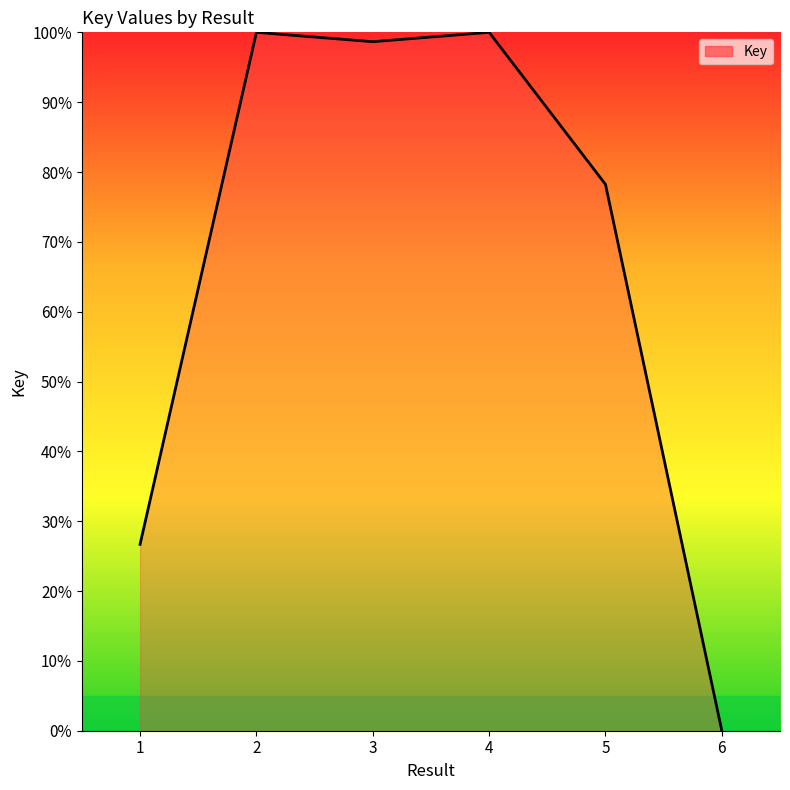

How many lines are shown in the chart?

1